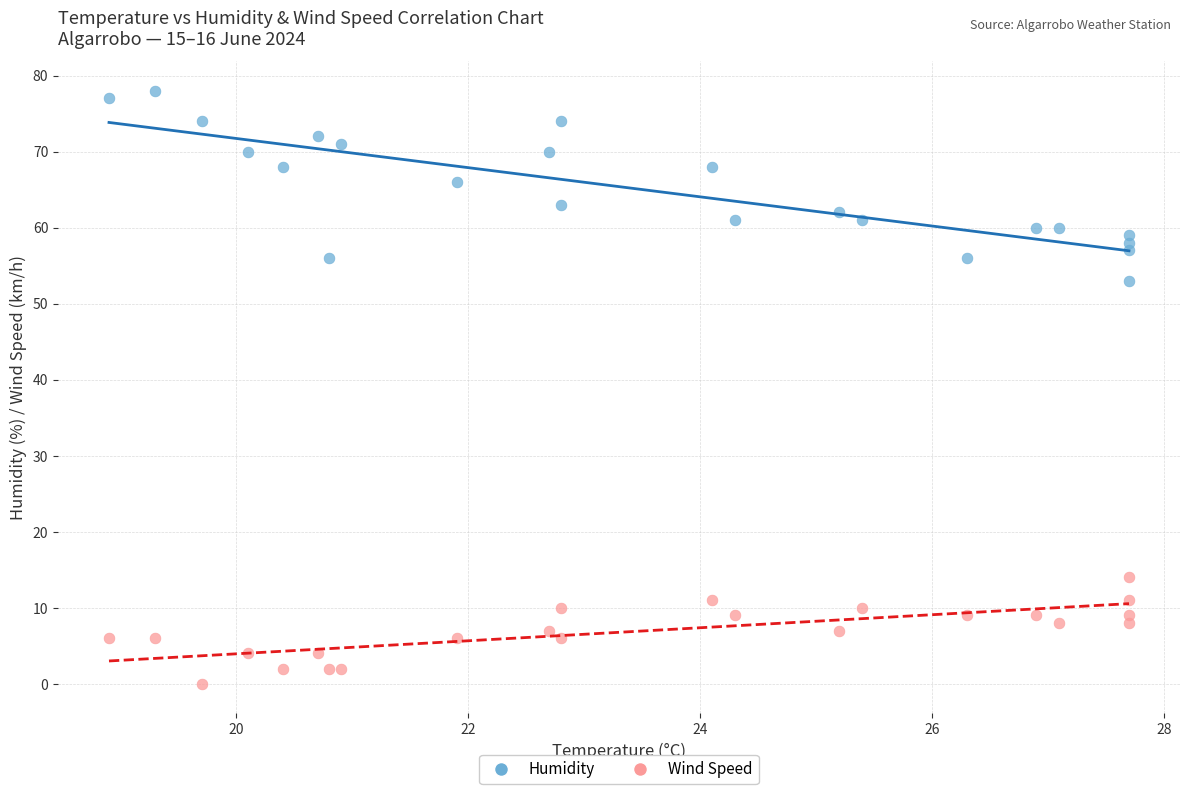

Across all series, what Y value is closest to 39?

53